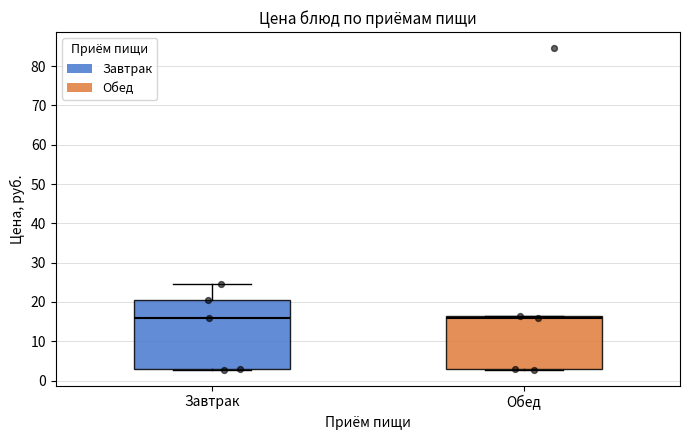

Reading left to right, read every box against the y-axis: the position of its median line, the range the box covers, and the ends of its whiskers. The values are not printed on the chart, so give them approximately, as read against the axis.

Завтрак: median 16, box 3 to 21, whiskers 3 to 25
Обед: median 16, box 3 to 17, whiskers 3 to 17